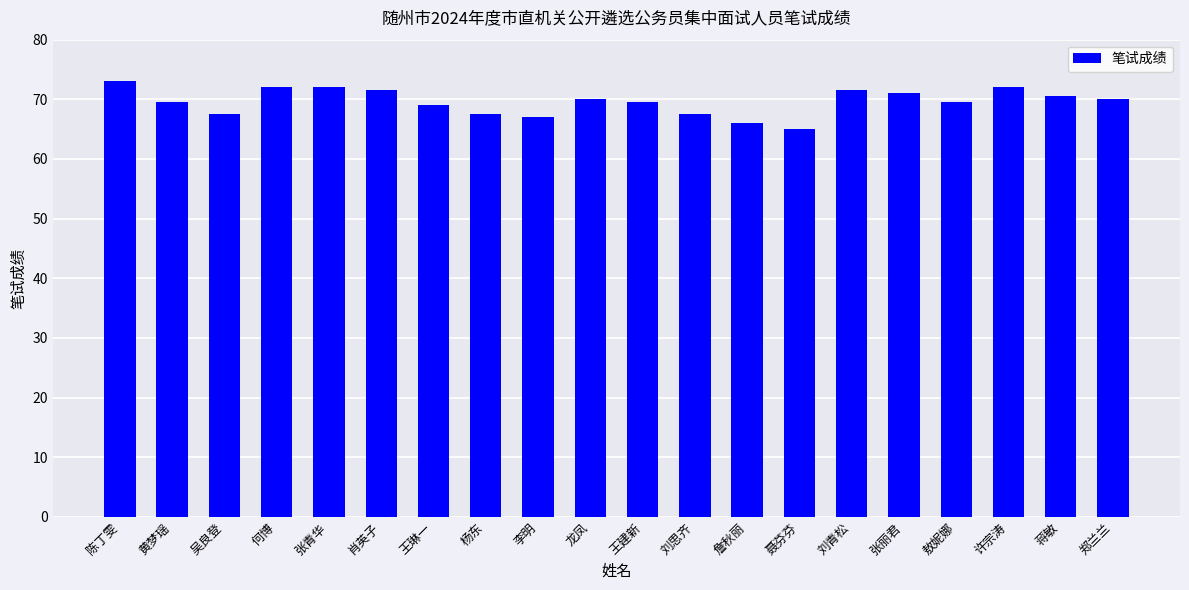

What is the change in value from 敖妮娜 to 许宗涛?

+2.5